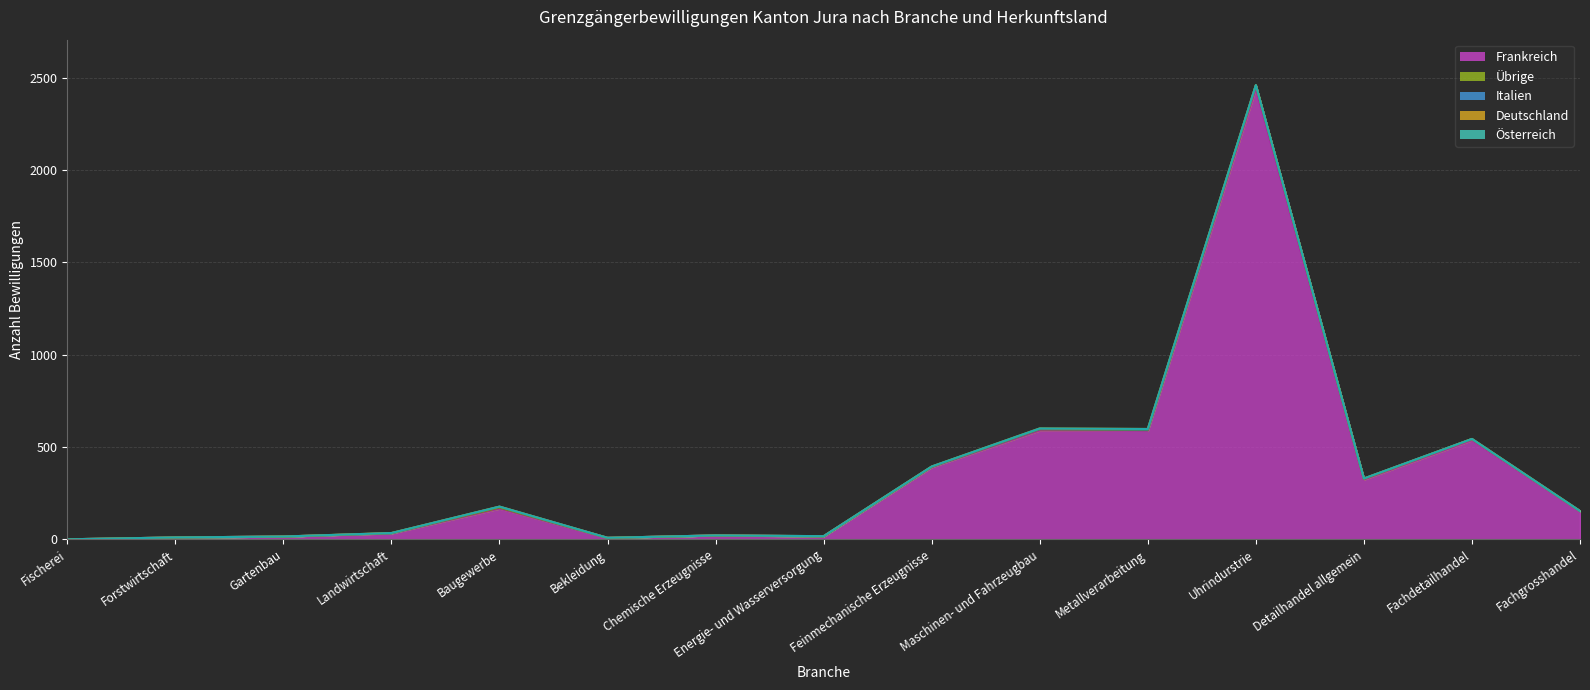

Read the Frankreich value at Metallverarbeitung.

588